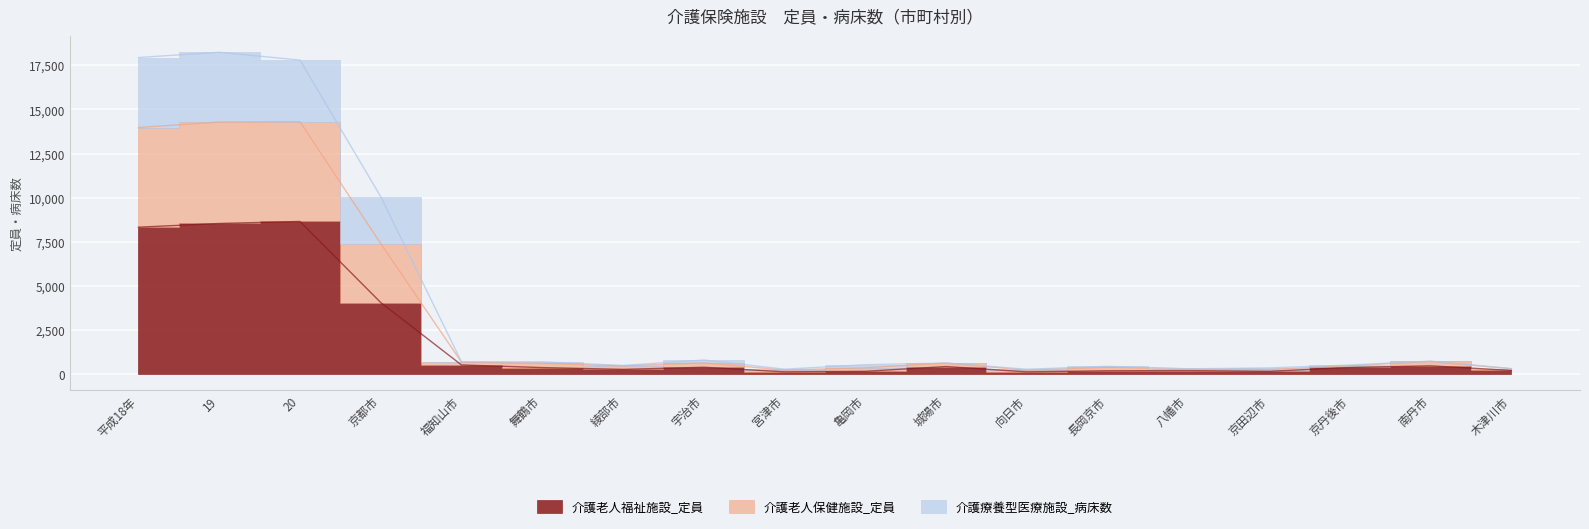

How many series are shown in this chart?

3